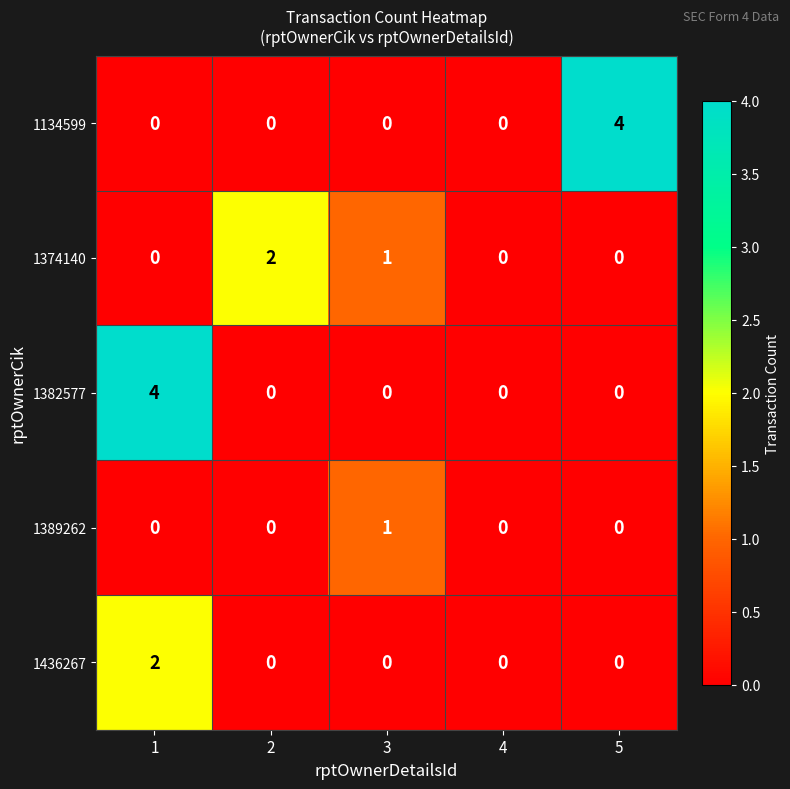

How many distinct data groups are displayed?

5